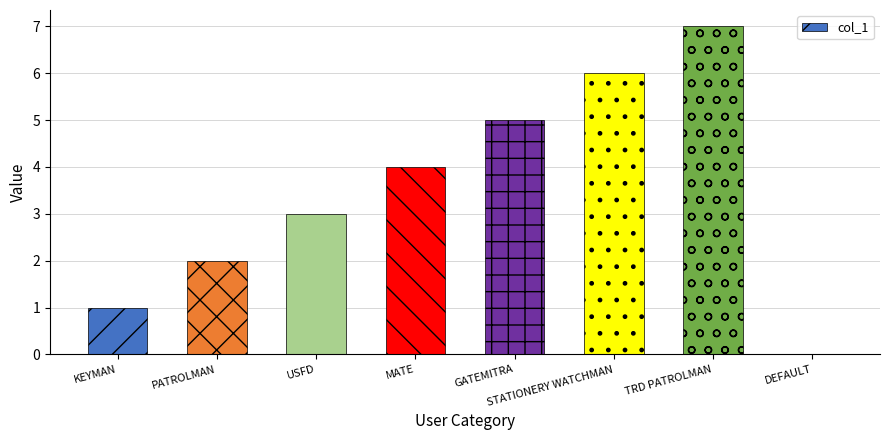

True or false: the data shows -3 at DEFAULT.

False